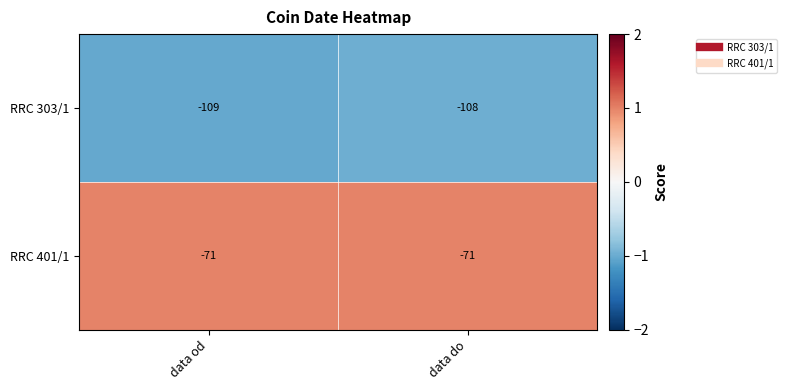

What is the sum of all RRC 401/1 values?

-142